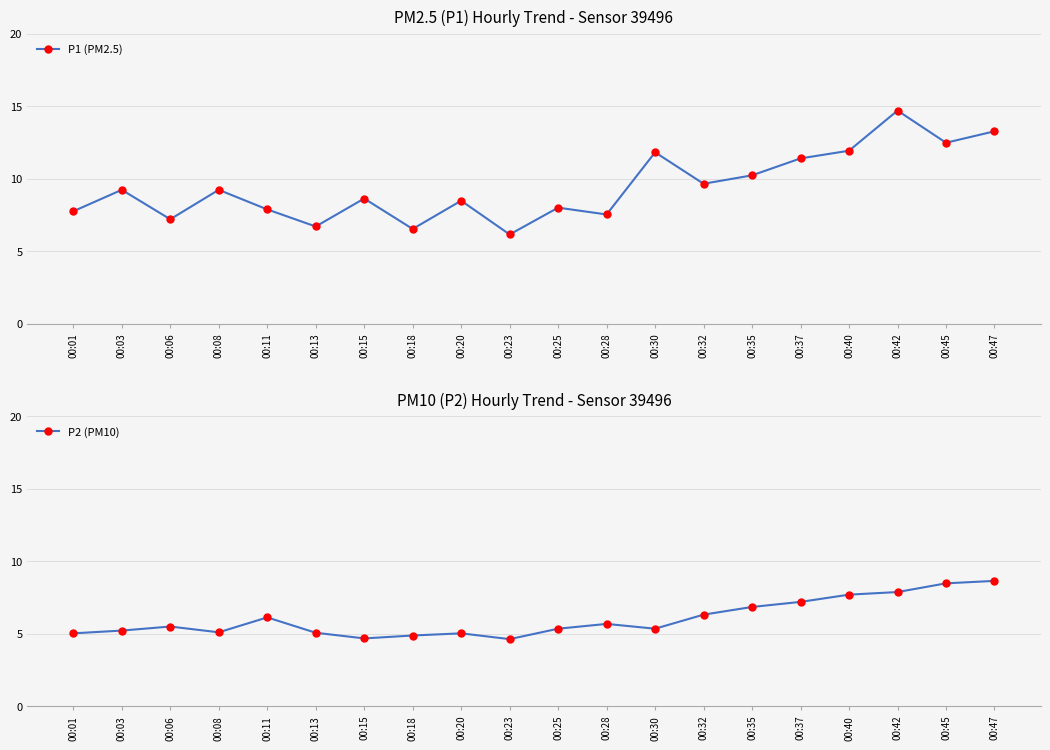

What is the difference between the P1 (PM2.5) values at 00:03 and 00:35?

1.0